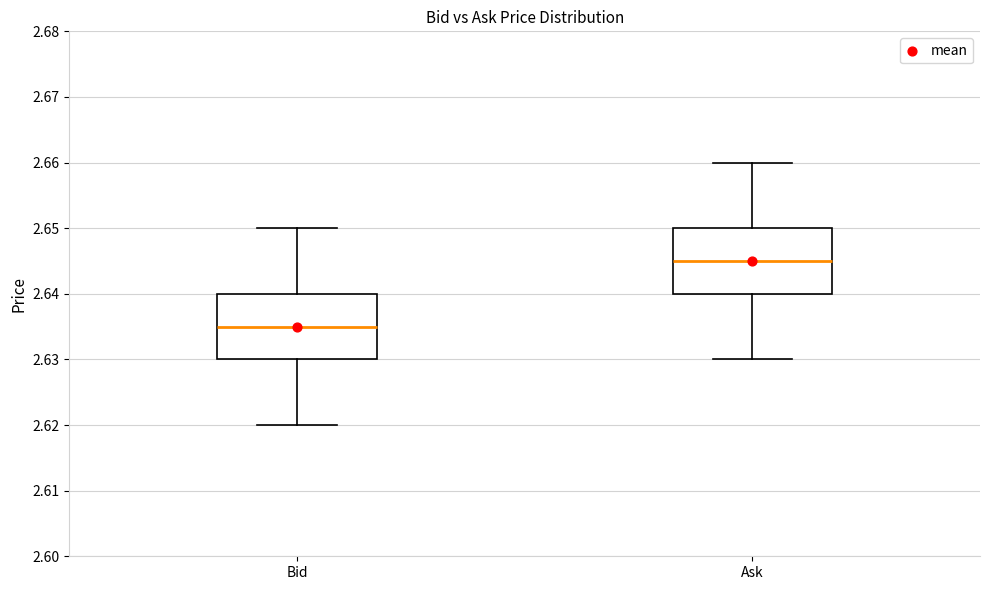

Where does the upper whisker of the box for Ask end on the y-axis? The values are not printed on the chart, so give them approximately, as read against the axis.

2.660